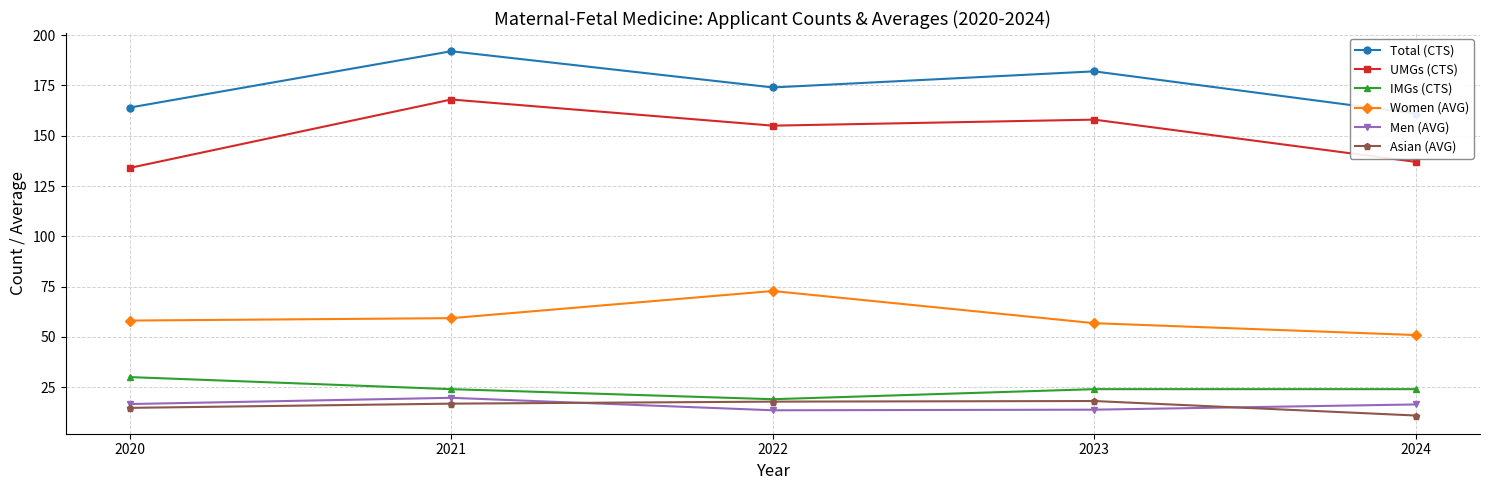

At which category is the sum across all series the highest?

2021